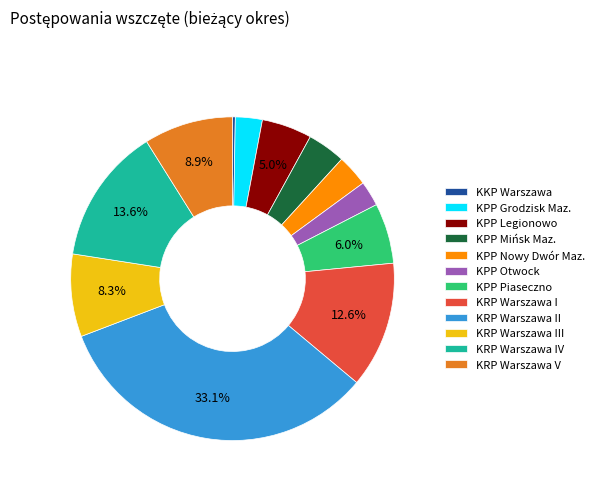

What percentage is NOT represented by KRP Warszawa I?

87.4%